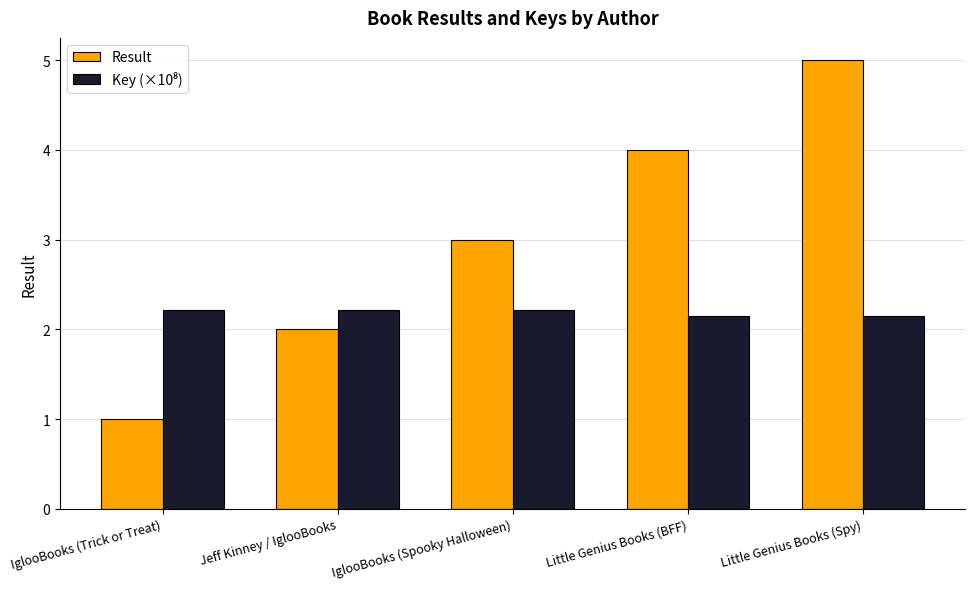

How many data points does each series have?

5